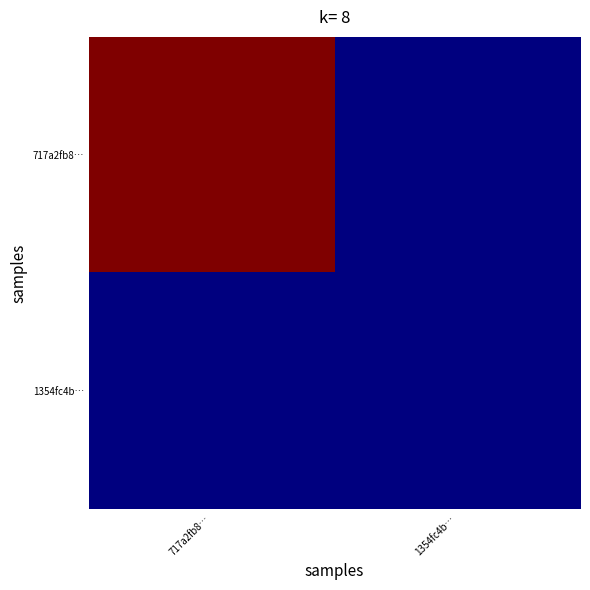

Which category has the highest value across all series?

717a2fb8…